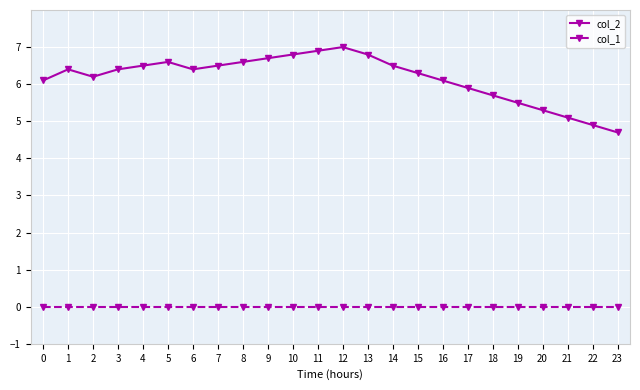

What is the total value across all series at 15?

6.3